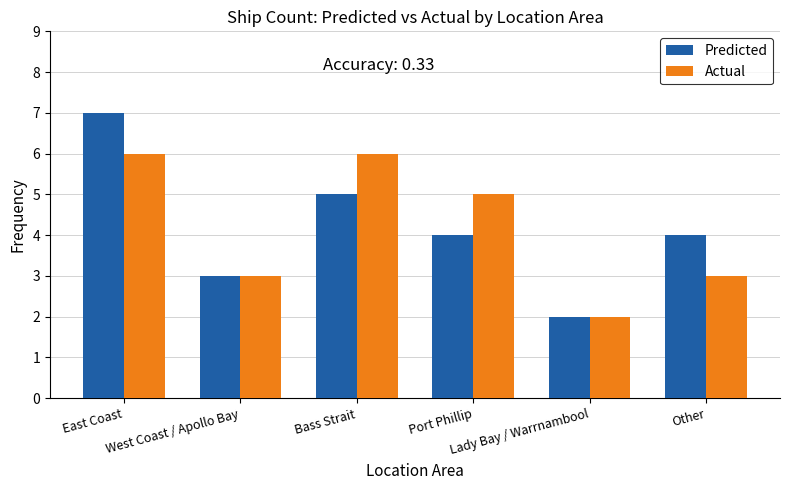

What is the difference between the maximum and minimum values in the Predicted series?

5